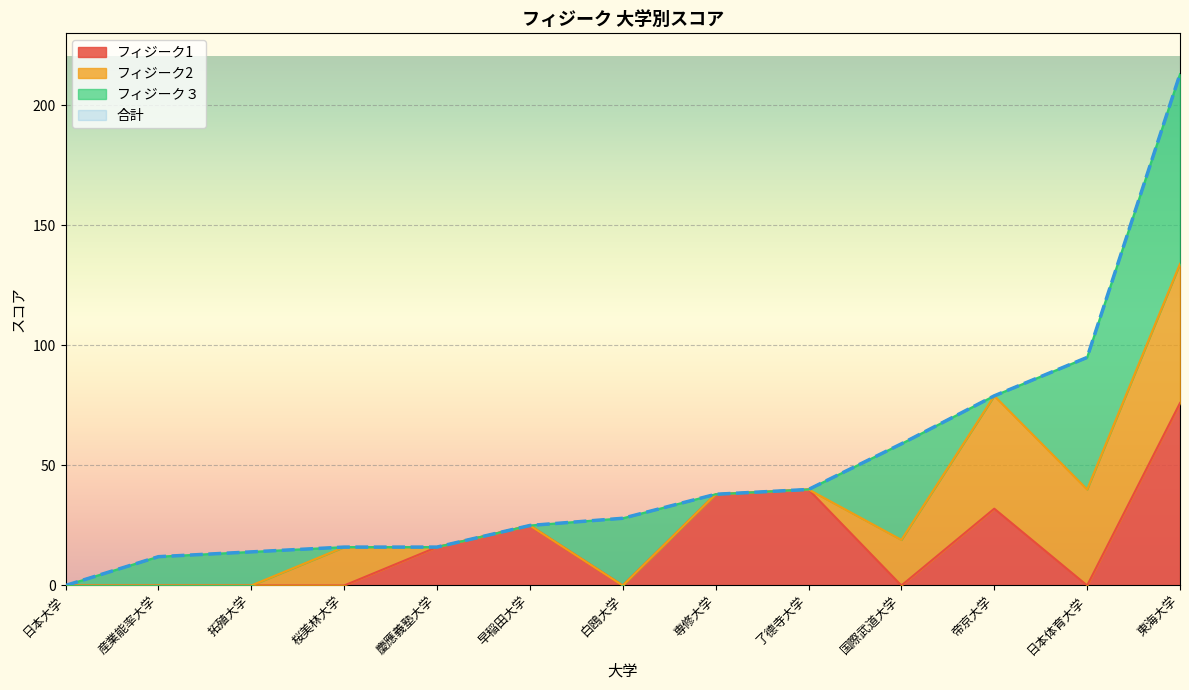

True or false: フィジーク３ has a value of 32 at 日本体育大学.

False